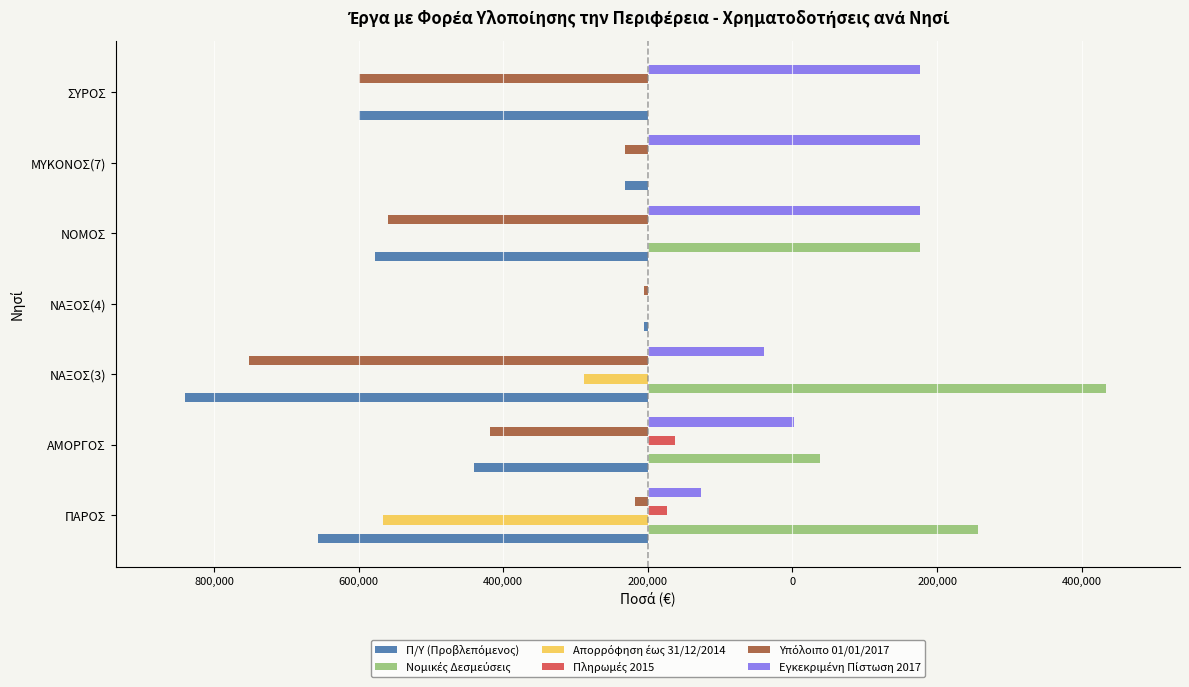

What is the difference between the maximum and minimum values in the Υπόλοιπο 01/01/2017 series?

682575.8